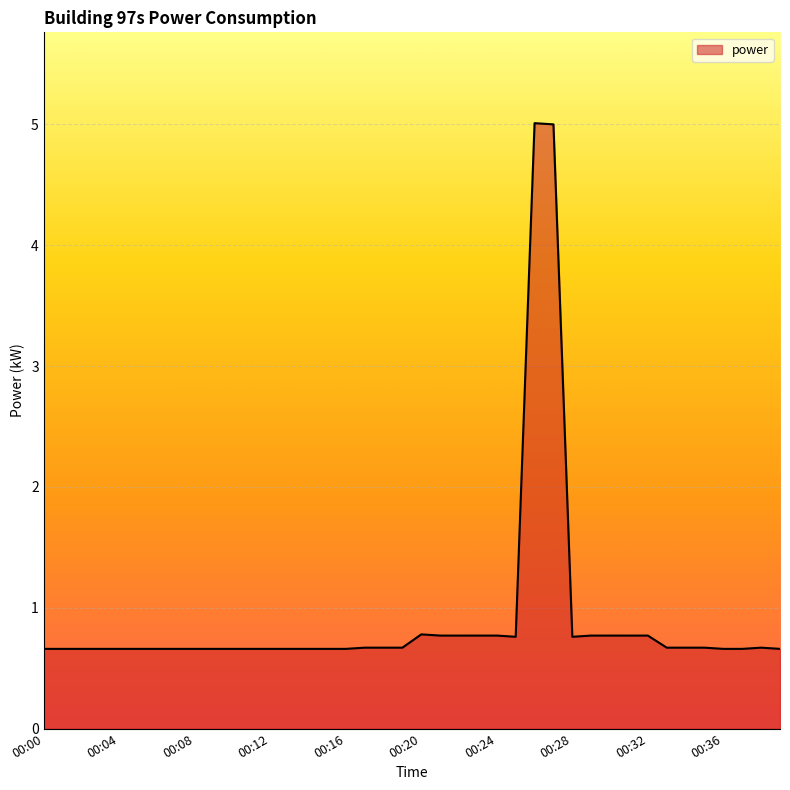

True or false: there are more than 2 points higher than both neighbors.

True